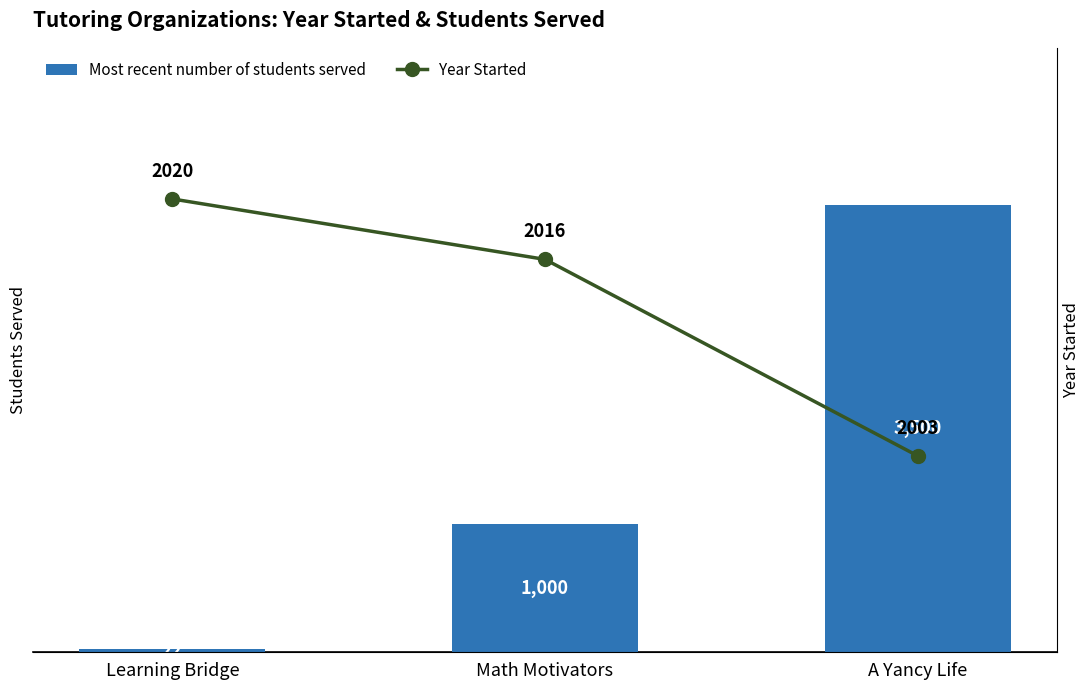

What are all the series names shown in the legend?

Most recent number of students served, Year Started